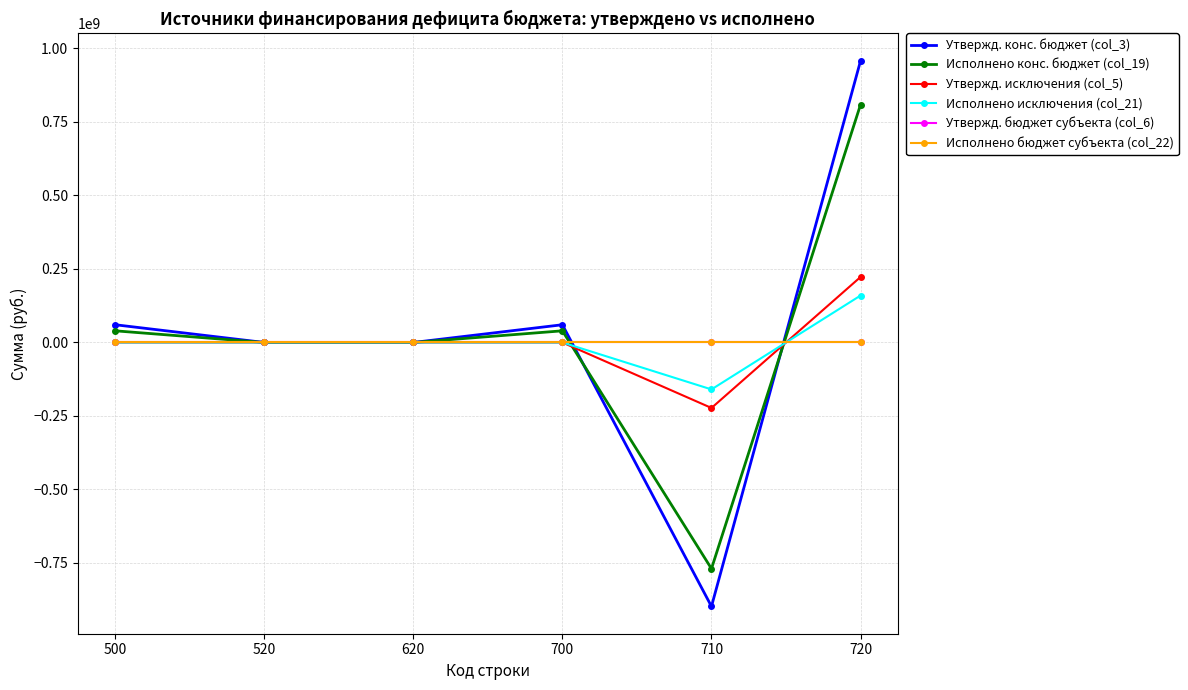

Is it true that Утвержд. исключения (col_5) equals -187486956.3 at 500?

False